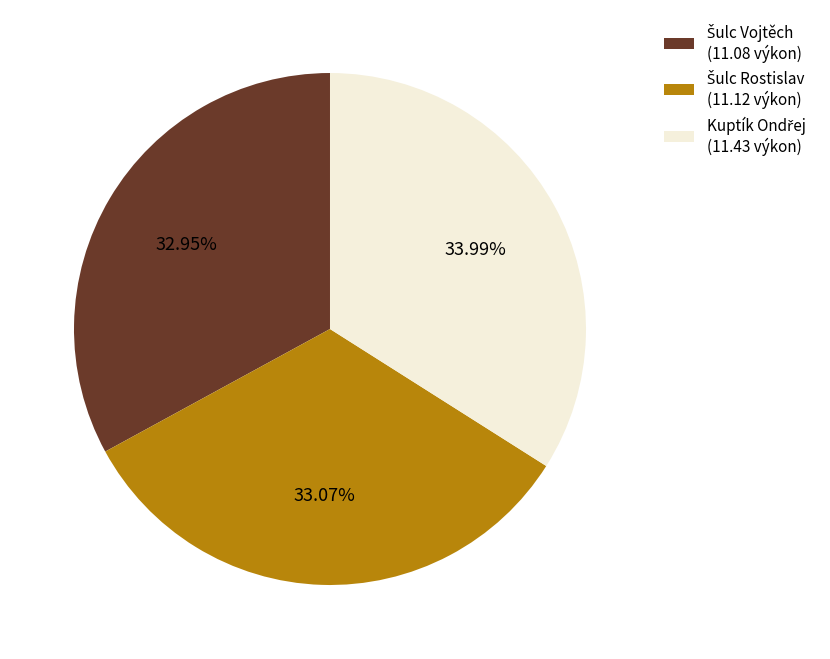

Is there any slice that represents more than half of the pie?

No